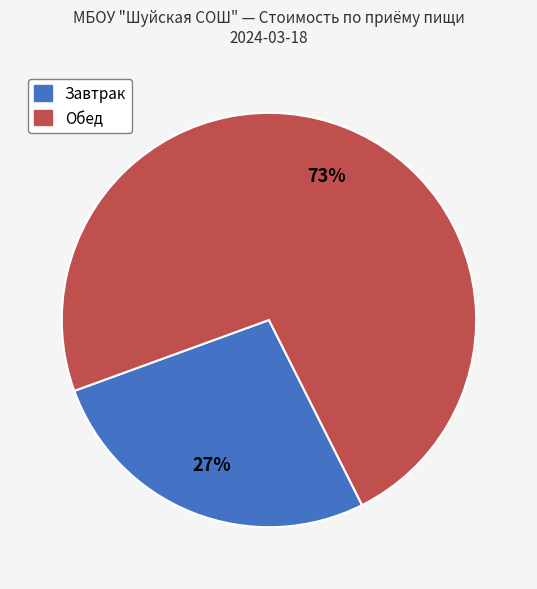

To the nearest percent, what is the average slice percentage?

50%